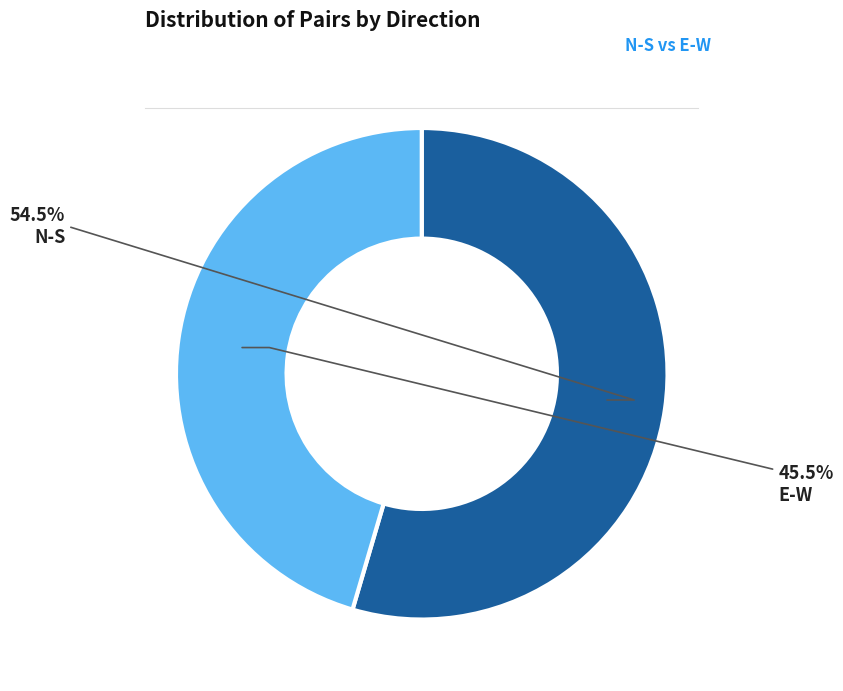

What is the largest slice in the pie chart?

N-S